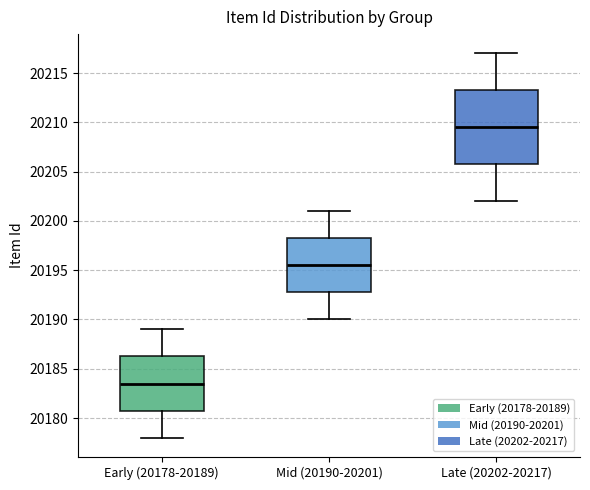

Which box is the tallest, from its lower edge to its upper edge?

Late (20202-20217)